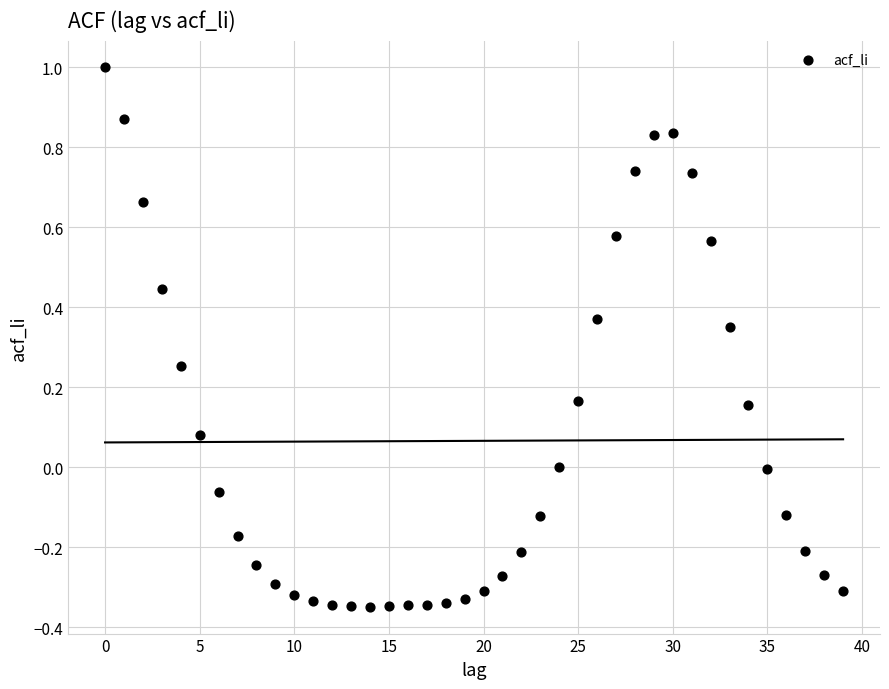

What is the range of Y values (max minus min)?

1.3